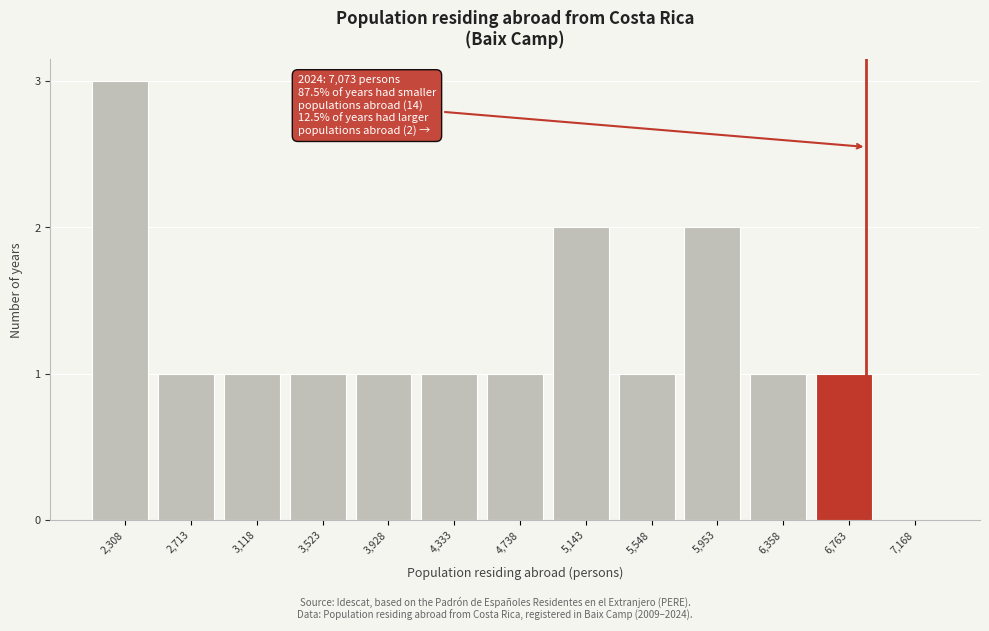

Reading right to left, what are all the values shown in this chart?

7,168=0	6,763=1	6,358=1	5,953=2	5,548=1	5,143=2	4,738=1	4,333=1	3,928=1	3,523=1	3,118=1	2,713=1	2,308=3